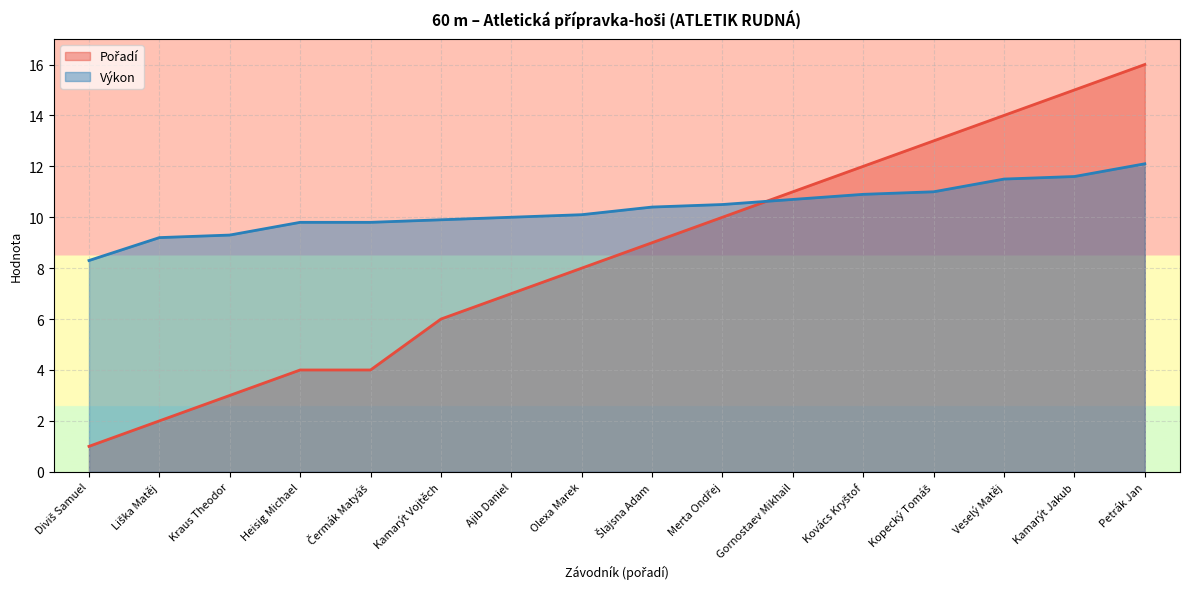

The Pořadí series shows 16.0 at Petrák Jan. True or false?

True